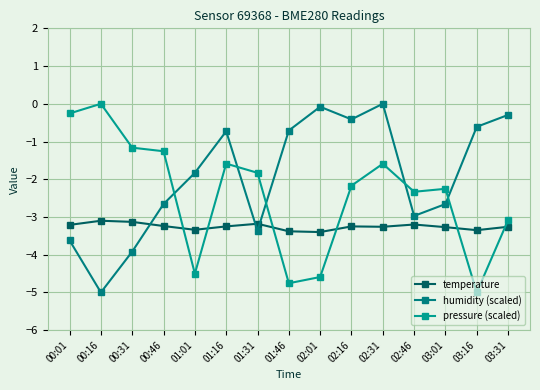

What is the sum of the pressure (scaled) values at 02:46 and 02:01?

-6.9